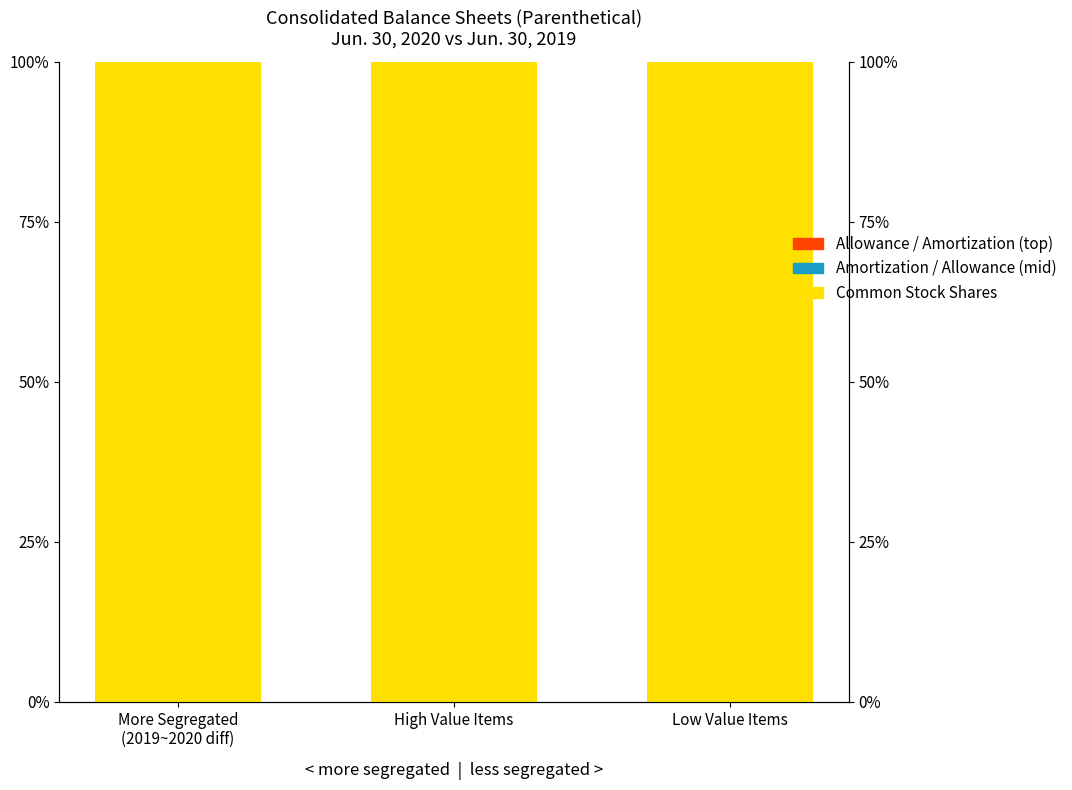

The value of Allowance / Amortization at Low Value Items is 0.0. True or false?

True